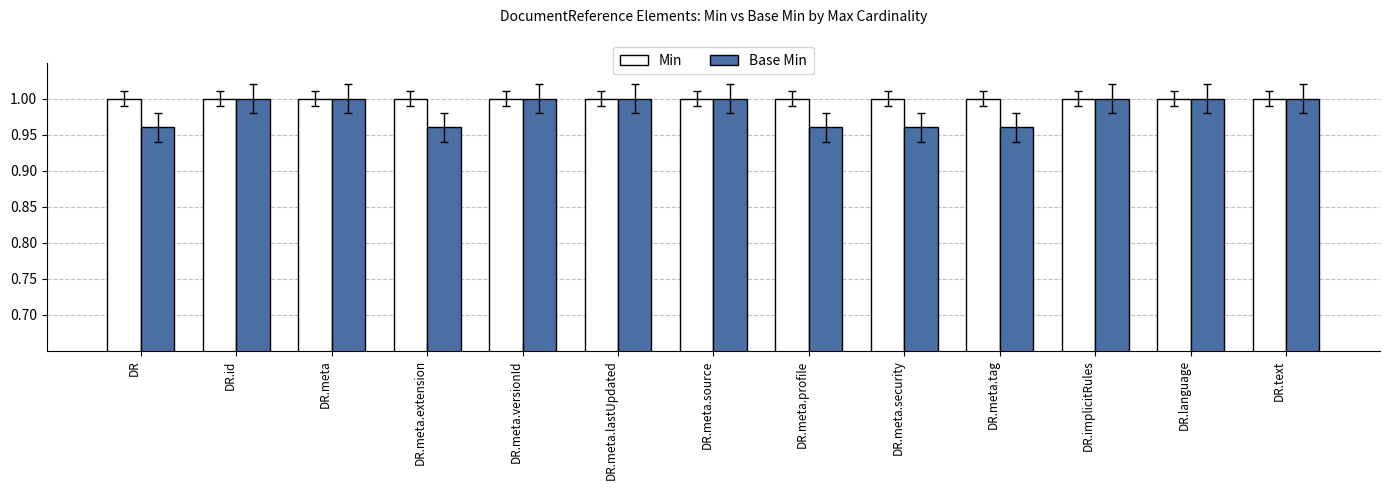

Is the value of Min at DR.meta.source greater than the value of Base Min at DR.meta.security?

Yes